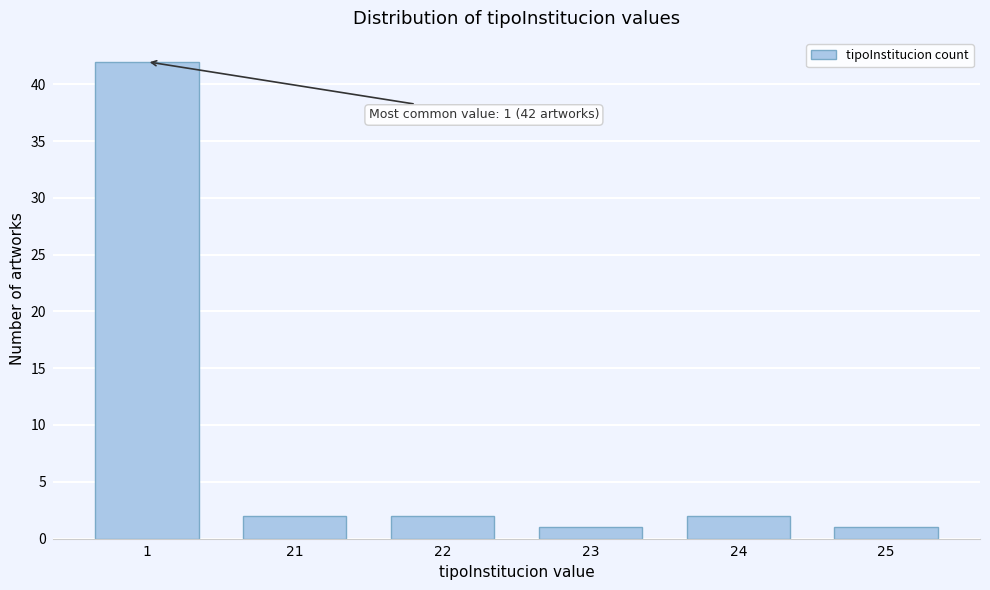

Reading right to left, transcribe all the data shown in this chart.

25=1	24=2	23=1	22=2	21=2	1=42